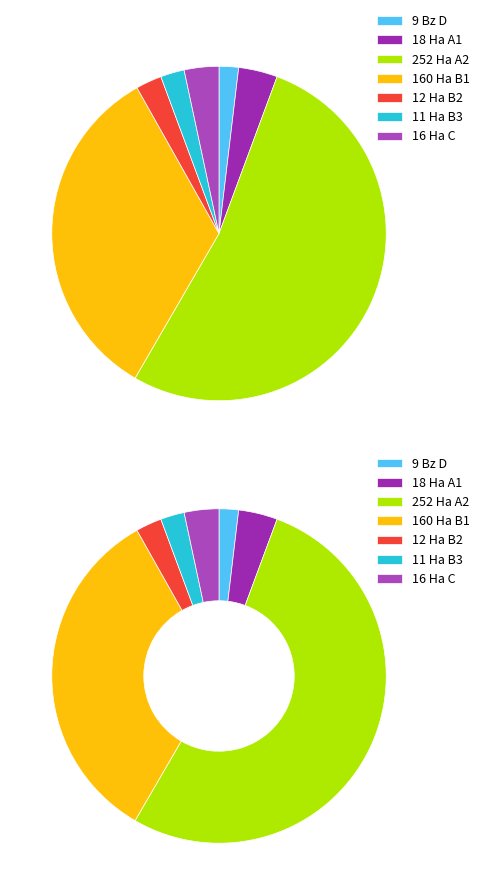

Which slice is the smallest?

Bz D